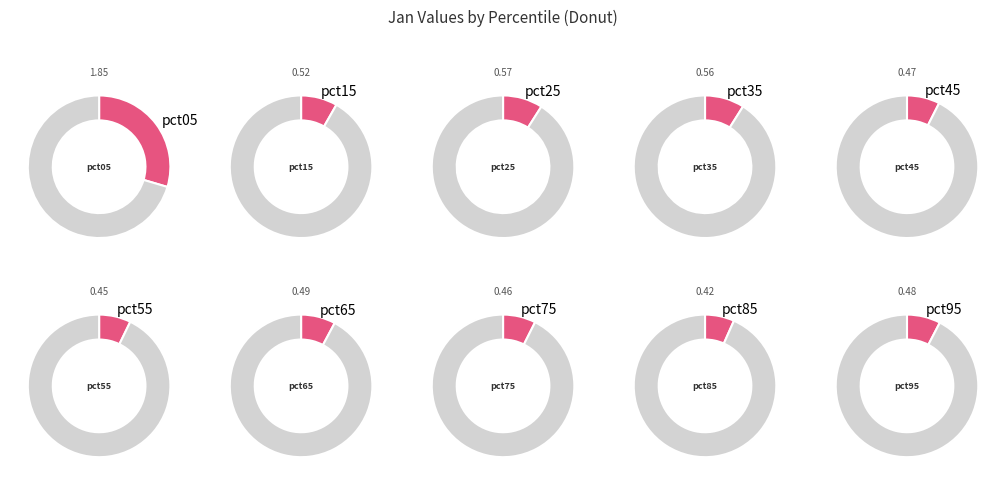

To the nearest percent, what is the average slice percentage?

10%